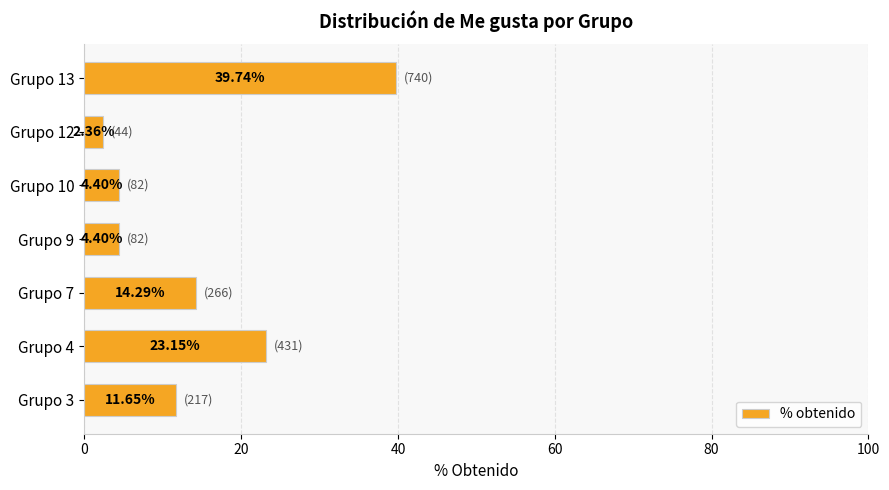

Between Grupo 13 and Grupo 7, which is larger?

Grupo 13